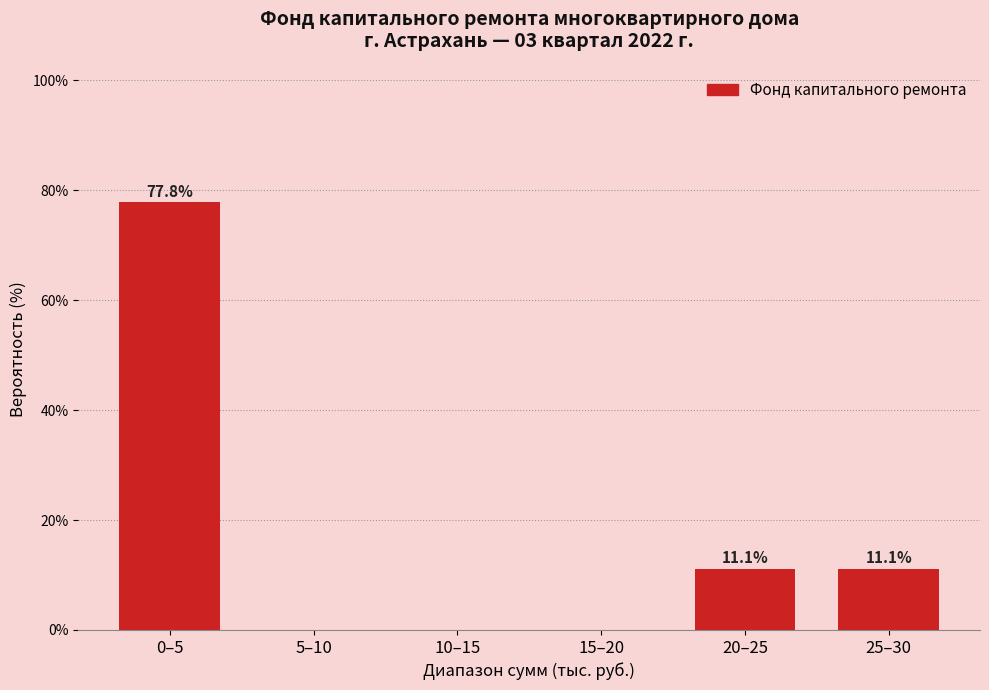

Reading right to left, transcribe all the data shown in this chart.

25–30=11.1	20–25=11.1	15–20=0.0	10–15=0.0	5–10=0.0	0–5=77.8